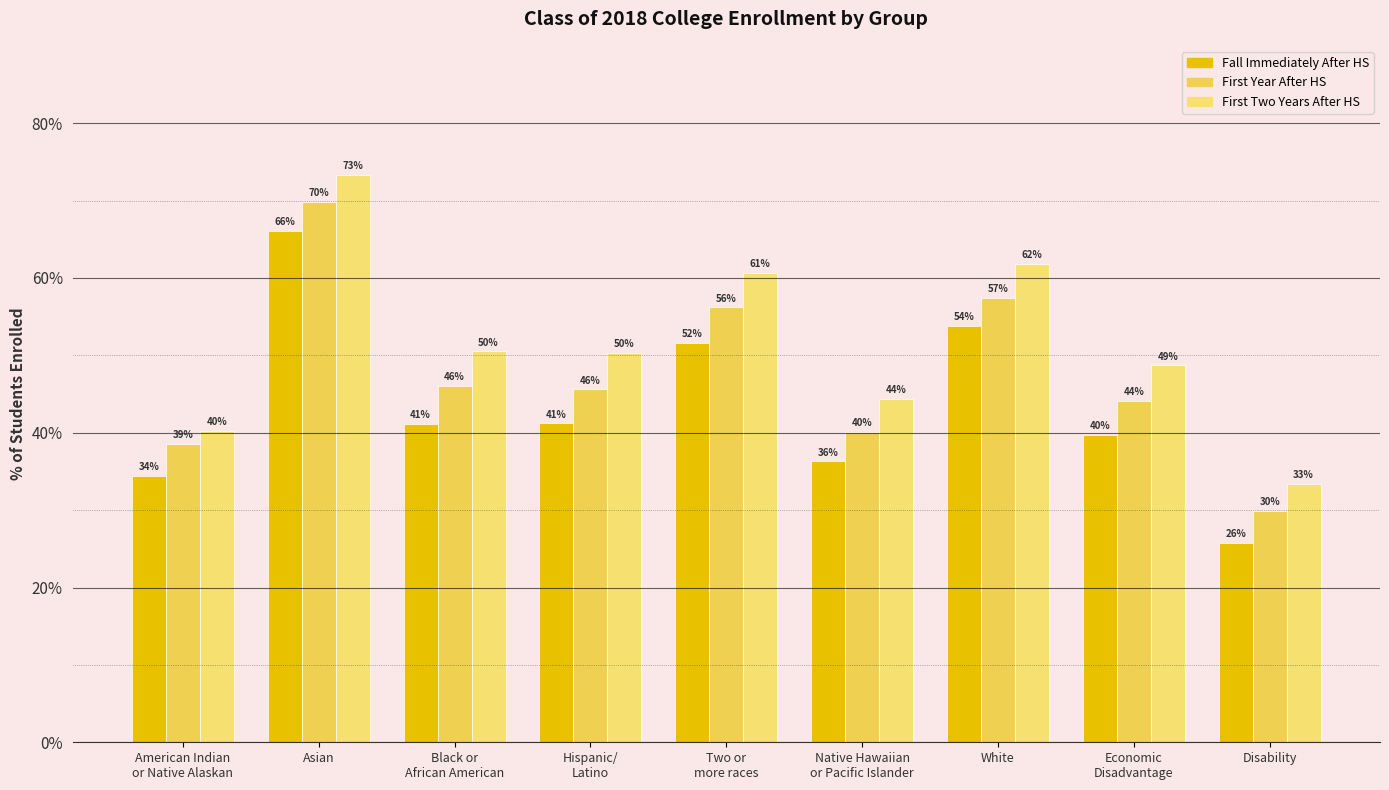

Reading left to right, list all the values displayed in this chart.

Fall Immediately After HS: American Indian
or Native Alaskan=34.4	Asian=66.1	Black or
African American=41.1	Hispanic/
Latino=41.2	Two or
more races=51.6	Native Hawaiian
or Pacific Islander=36.3	White=53.8	Economic
Disadvantage=39.7	Disability=25.8
First Year After HS: American Indian
or Native Alaskan=38.6	Asian=69.8	Black or
African American=46.1	Hispanic/
Latino=45.6	Two or
more races=56.2	Native Hawaiian
or Pacific Islander=40.1	White=57.4	Economic
Disadvantage=44.1	Disability=29.9
First Two Years After HS: American Indian
or Native Alaskan=40.2	Asian=73.3	Black or
African American=50.5	Hispanic/
Latino=50.3	Two or
more races=60.7	Native Hawaiian
or Pacific Islander=44.4	White=61.8	Economic
Disadvantage=48.7	Disability=33.4